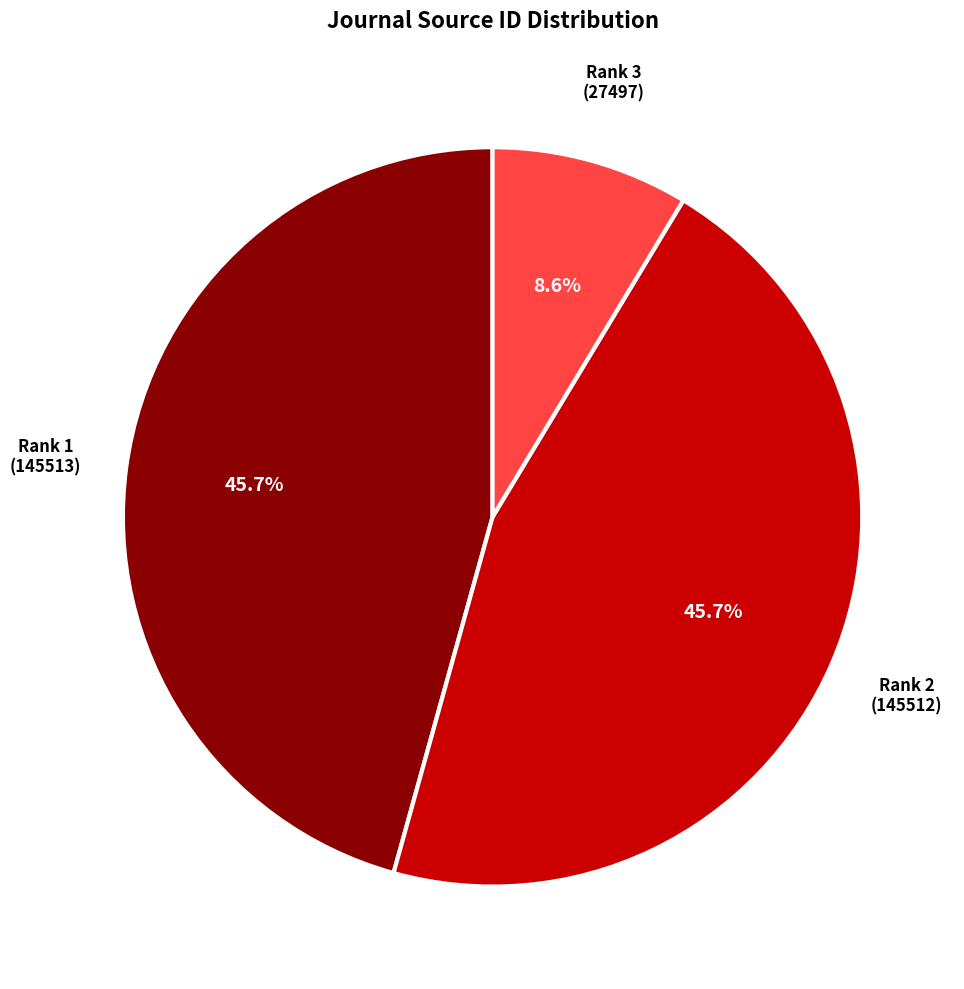

Count the number of slices in the pie.

3